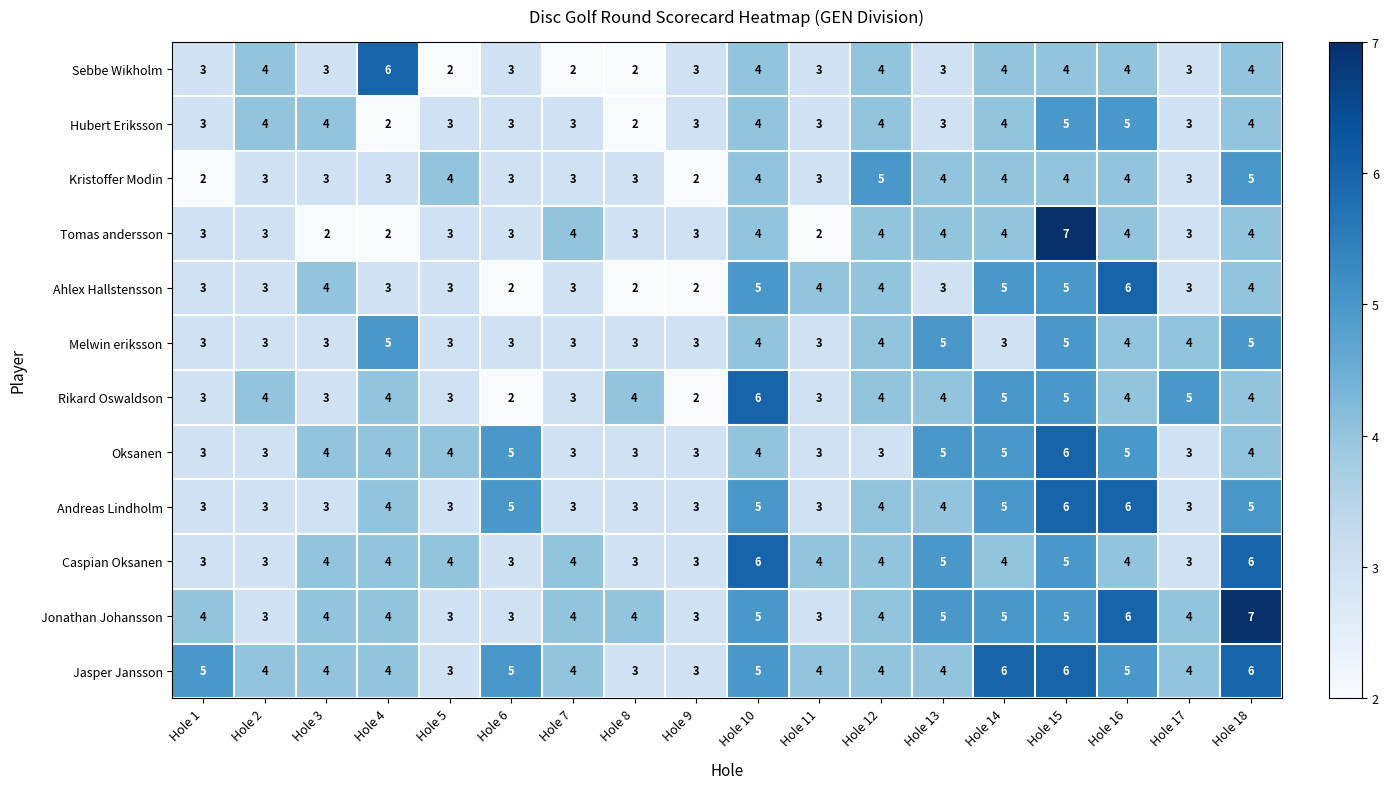

Count the number of categories in the chart.

18